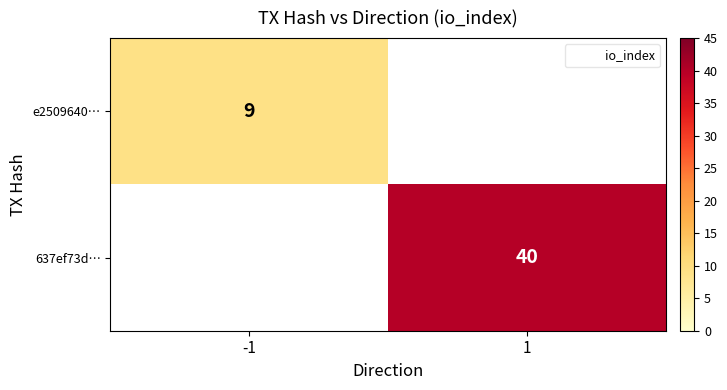

Is it true that e2509640… equals 9.0 at -1?

True